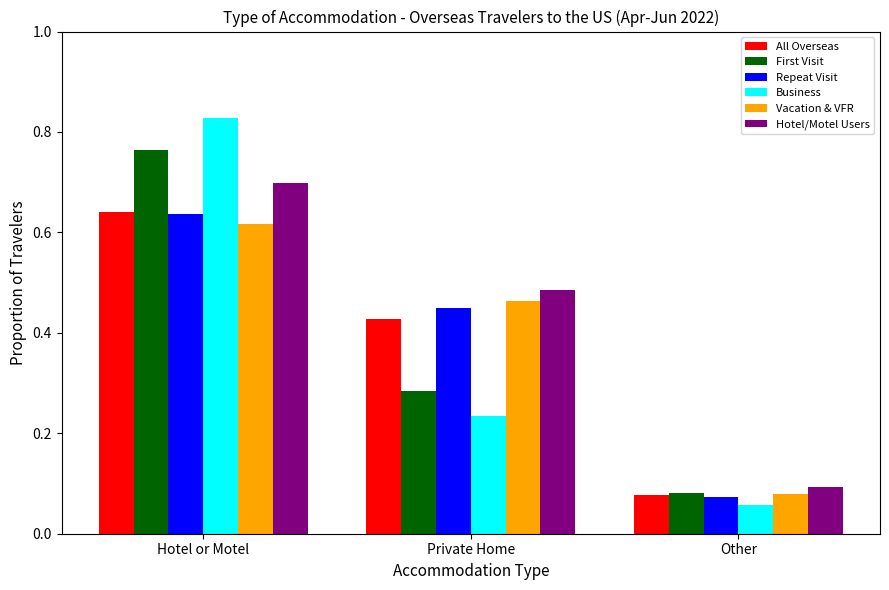

True or false: All Overseas has a value of 1.0 at Hotel or Motel.

False